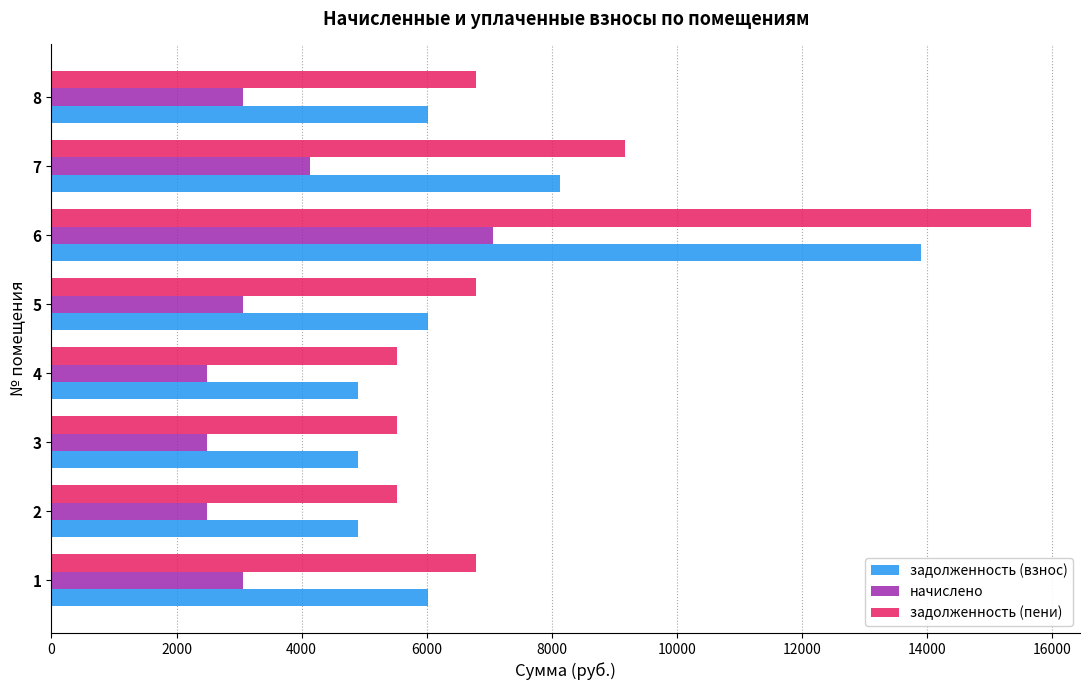

What are all the series names shown in the legend?

задолженность (взнос), начислено, задолженность (пени)